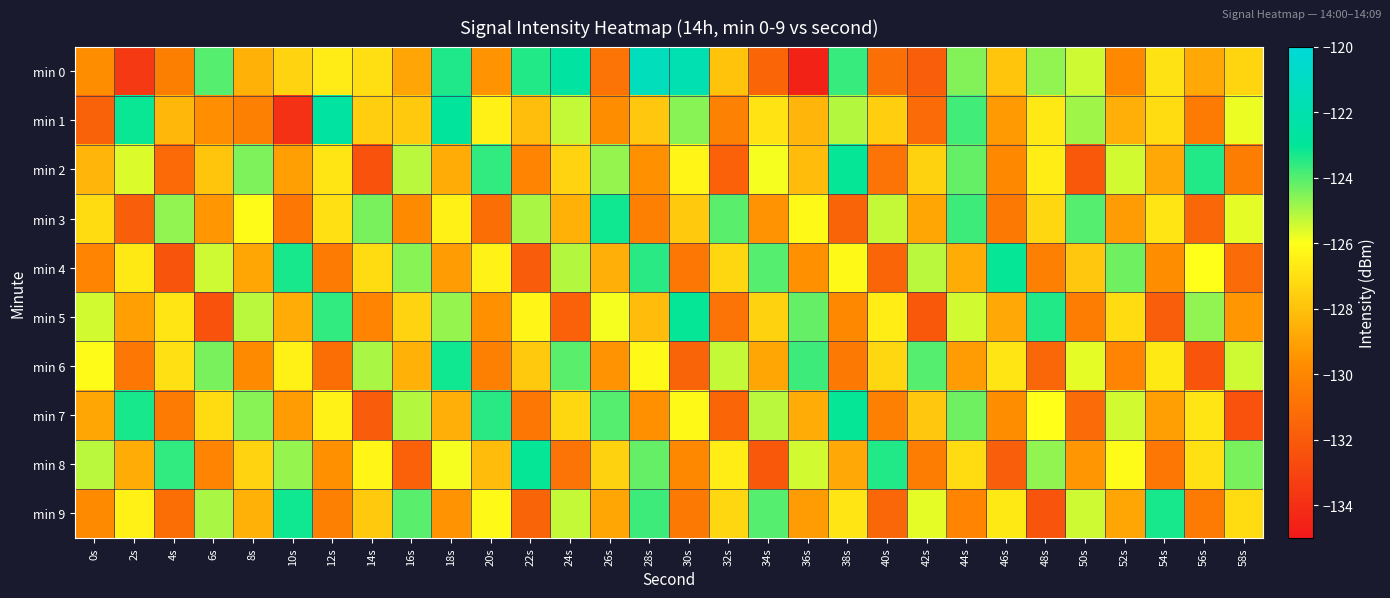

Reading left to right, extract all data points from this chart.

min 0: 0s=-129.7	2s=-133.5	4s=-130.3	6s=-124.0	8s=-128.5	10s=-127.4	12s=-126.7	14s=-127.1	16s=-128.9	18s=-123.4	20s=-129.5	22s=-123.4	24s=-122.6	26s=-130.8	28s=-121.4	30s=-121.9	32s=-128.0	34s=-131.5	36s=-134.5	38s=-123.7	40s=-131.0	42s=-131.8	44s=-124.5	46s=-127.9	48s=-124.7	50s=-125.4	52s=-130.0	54s=-126.9	56s=-128.8	58s=-127.4
min 1: 0s=-131.6	2s=-123.1	4s=-128.3	6s=-129.7	8s=-130.3	10s=-133.9	12s=-122.6	14s=-127.6	16s=-127.7	18s=-122.9	20s=-126.5	22s=-128.1	24s=-125.3	26s=-129.7	28s=-127.8	30s=-124.6	32s=-130.2	34s=-126.9	36s=-128.4	38s=-125.1	40s=-127.6	42s=-131.2	44s=-123.8	46s=-129.3	48s=-126.7	50s=-124.9	52s=-128.6	54s=-127.2	56s=-130.5	58s=-125.8
min 2: 0s=-128.4	2s=-125.6	4s=-131.3	6s=-127.9	8s=-124.5	10s=-129.1	12s=-126.8	14s=-132.4	16s=-125.2	18s=-128.7	20s=-123.6	22s=-130.1	24s=-127.4	26s=-124.8	28s=-129.6	30s=-126.3	32s=-131.7	34s=-125.9	36s=-128.2	38s=-123.1	40s=-130.8	42s=-127.5	44s=-124.2	46s=-129.9	48s=-126.6	50s=-132.1	52s=-125.5	54s=-128.8	56s=-123.4	58s=-130.4
min 3: 0s=-127.2	2s=-131.8	4s=-124.7	6s=-129.4	8s=-126.1	10s=-130.7	12s=-127.0	14s=-124.4	16s=-129.8	18s=-126.5	20s=-131.1	22s=-125.0	24s=-128.5	26s=-123.2	28s=-130.3	30s=-127.7	32s=-124.1	34s=-129.5	36s=-126.2	38s=-131.6	40s=-125.3	42s=-128.9	44s=-123.7	46s=-130.6	48s=-127.3	50s=-124.0	52s=-129.2	54s=-126.8	56s=-131.4	58s=-125.7
min 4: 0s=-130.1	2s=-126.7	4s=-132.3	6s=-125.4	8s=-128.9	10s=-123.3	12s=-130.5	14s=-127.1	16s=-124.6	18s=-129.2	20s=-126.4	22s=-131.9	24s=-125.1	26s=-128.6	28s=-123.5	30s=-130.7	32s=-127.3	34s=-124.0	36s=-129.6	38s=-126.2	40s=-131.5	42s=-125.2	44s=-128.7	46s=-123.1	48s=-130.3	50s=-127.8	52s=-124.3	54s=-129.7	56s=-126.0	58s=-131.2
min 5: 0s=-125.5	2s=-129.1	4s=-126.8	6s=-132.4	8s=-125.2	10s=-128.7	12s=-123.6	14s=-130.1	16s=-127.4	18s=-124.8	20s=-129.6	22s=-126.3	24s=-131.7	26s=-125.9	28s=-128.2	30s=-123.1	32s=-130.8	34s=-127.5	36s=-124.2	38s=-129.9	40s=-126.6	42s=-132.1	44s=-125.5	46s=-128.8	48s=-123.4	50s=-130.4	52s=-127.2	54s=-131.8	56s=-124.7	58s=-129.4
min 6: 0s=-126.1	2s=-130.7	4s=-127.0	6s=-124.4	8s=-129.8	10s=-126.5	12s=-131.1	14s=-125.0	16s=-128.5	18s=-123.2	20s=-130.3	22s=-127.7	24s=-124.1	26s=-129.5	28s=-126.2	30s=-131.6	32s=-125.3	34s=-128.9	36s=-123.7	38s=-130.6	40s=-127.3	42s=-124.0	44s=-129.2	46s=-126.8	48s=-131.4	50s=-125.7	52s=-130.1	54s=-126.7	56s=-132.3	58s=-125.4
min 7: 0s=-128.9	2s=-123.3	4s=-130.5	6s=-127.1	8s=-124.6	10s=-129.2	12s=-126.4	14s=-131.9	16s=-125.1	18s=-128.6	20s=-123.5	22s=-130.7	24s=-127.3	26s=-124.0	28s=-129.6	30s=-126.2	32s=-131.5	34s=-125.2	36s=-128.7	38s=-123.1	40s=-130.3	42s=-127.8	44s=-124.3	46s=-129.7	48s=-126.0	50s=-131.2	52s=-125.5	54s=-129.1	56s=-126.8	58s=-132.4
min 8: 0s=-125.2	2s=-128.7	4s=-123.6	6s=-130.1	8s=-127.4	10s=-124.8	12s=-129.6	14s=-126.3	16s=-131.7	18s=-125.9	20s=-128.2	22s=-123.1	24s=-130.8	26s=-127.5	28s=-124.2	30s=-129.9	32s=-126.6	34s=-132.1	36s=-125.5	38s=-128.8	40s=-123.4	42s=-130.4	44s=-127.2	46s=-131.8	48s=-124.7	50s=-129.4	52s=-126.1	54s=-130.7	56s=-127.0	58s=-124.4
min 9: 0s=-129.8	2s=-126.5	4s=-131.1	6s=-125.0	8s=-128.5	10s=-123.2	12s=-130.3	14s=-127.7	16s=-124.1	18s=-129.5	20s=-126.2	22s=-131.6	24s=-125.3	26s=-128.9	28s=-123.7	30s=-130.6	32s=-127.3	34s=-124.0	36s=-129.2	38s=-126.8	40s=-131.4	42s=-125.7	44s=-130.1	46s=-126.7	48s=-132.3	50s=-125.4	52s=-128.9	54s=-123.3	56s=-130.5	58s=-127.1